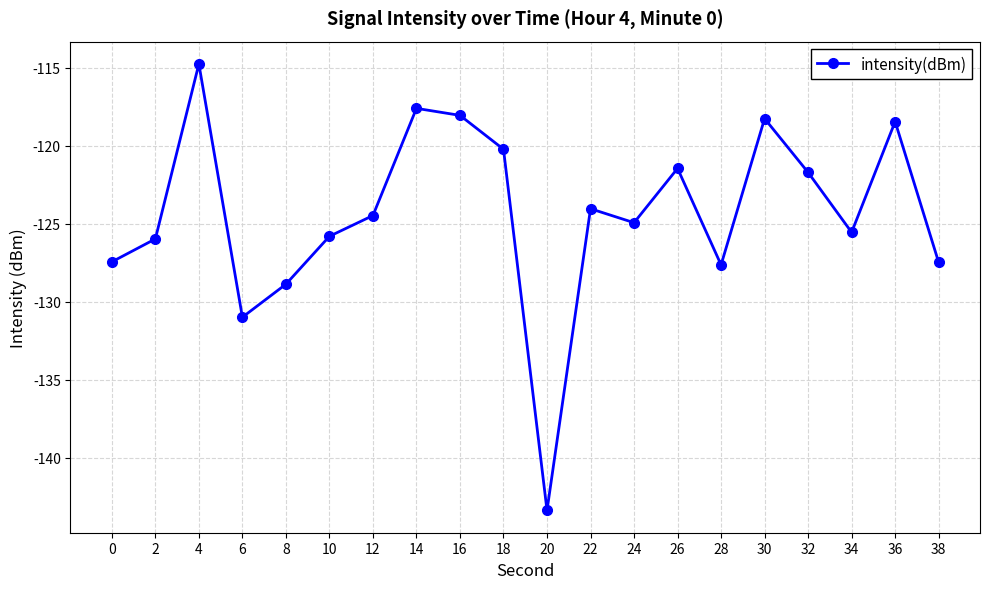

At which label is the value closest to -129?

8